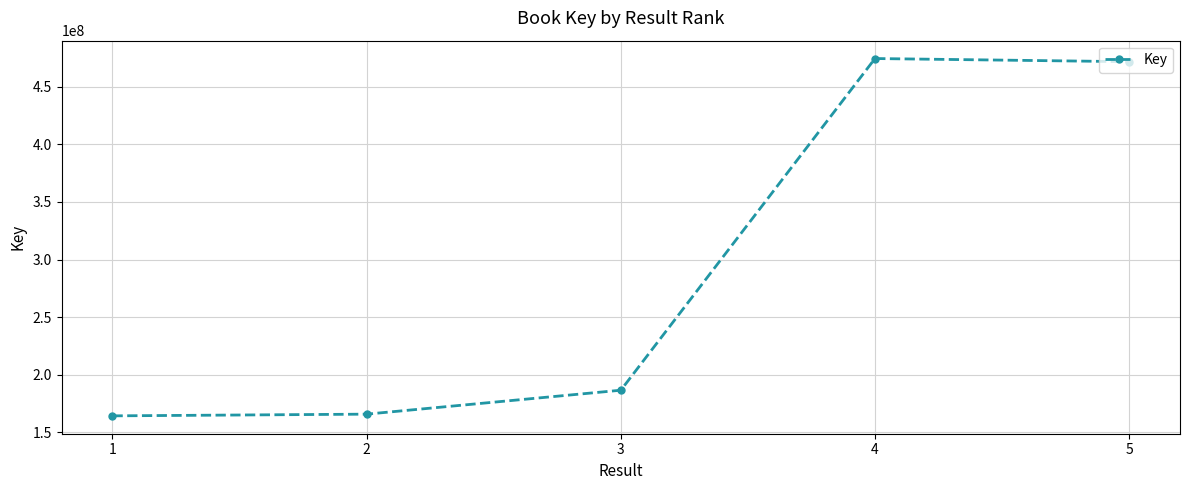

At which category does the data reach its first local peak?

4